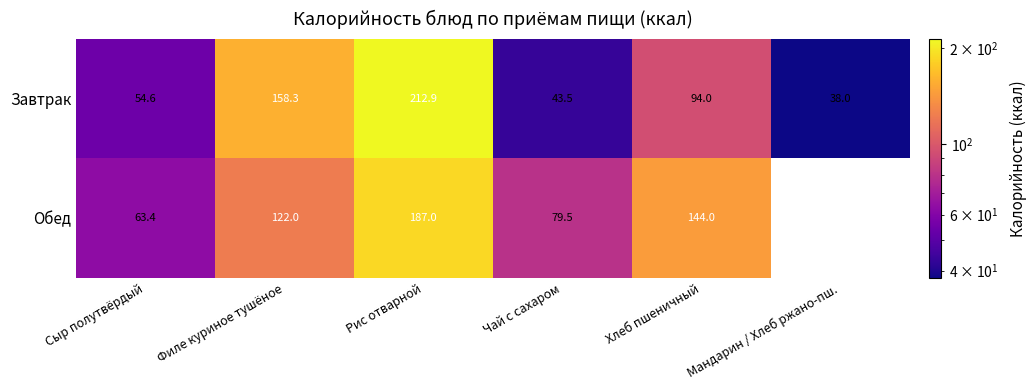

What is the total value across all series at Филе куриное тушёное?

280.3